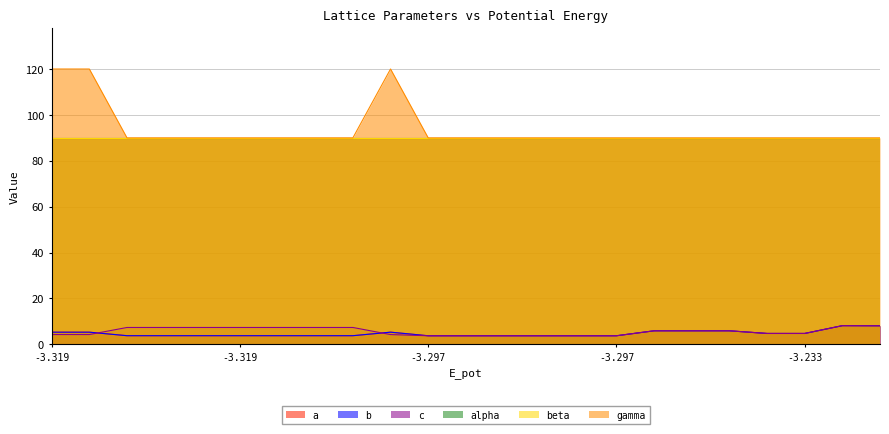

Count the number of categories in the chart.

23